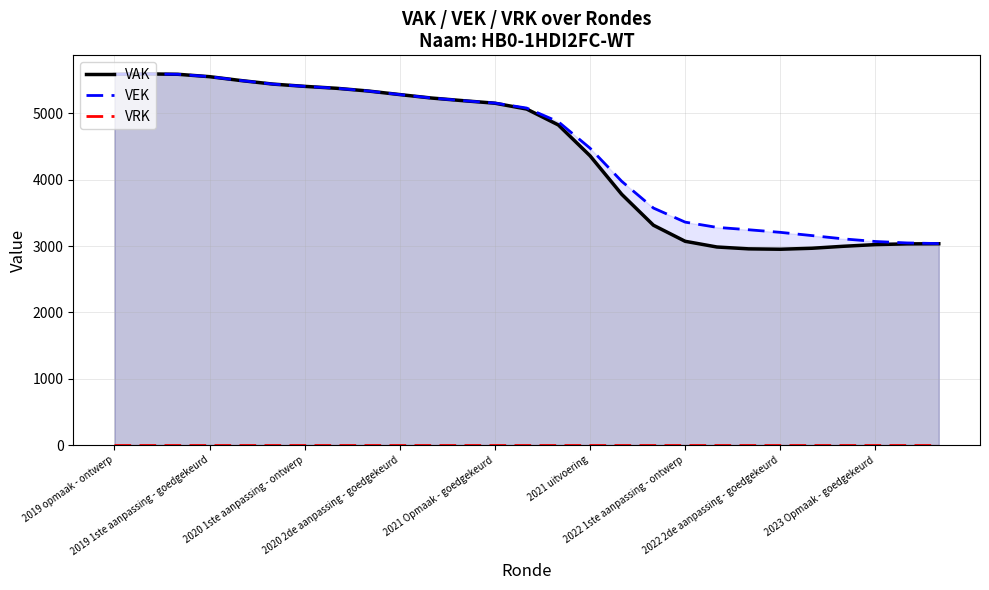

What is the lowest value of the VEK series?

3038